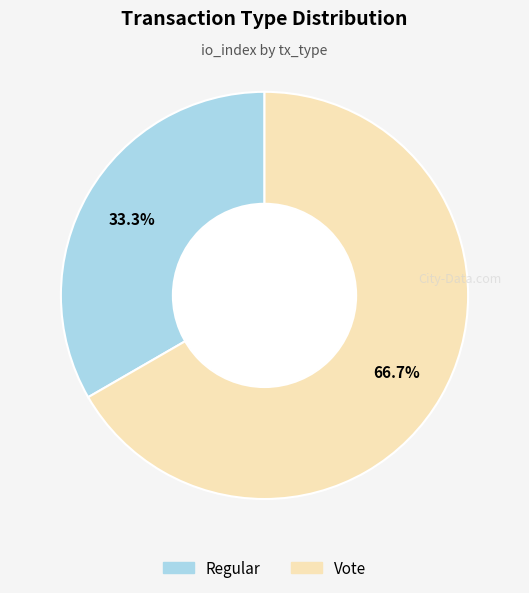

To the nearest percent, what percentage of the pie is Vote?

67%